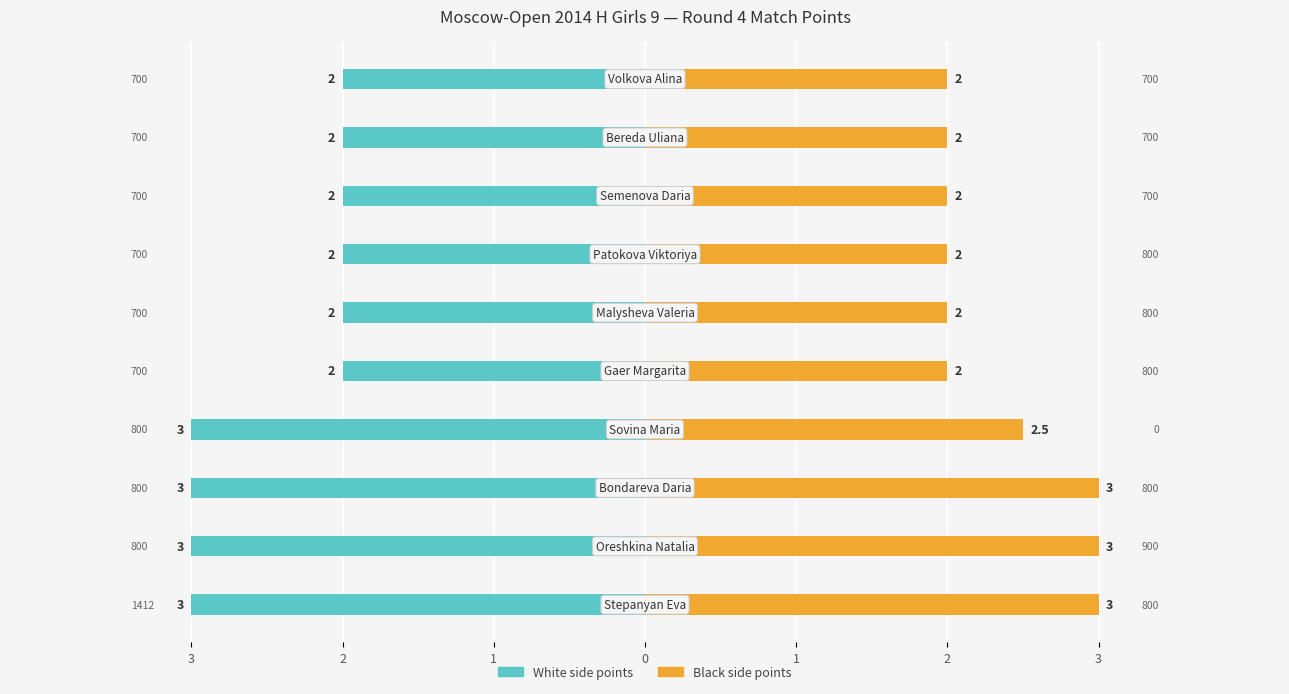

How many Black side points values are between 2 and 3?

10